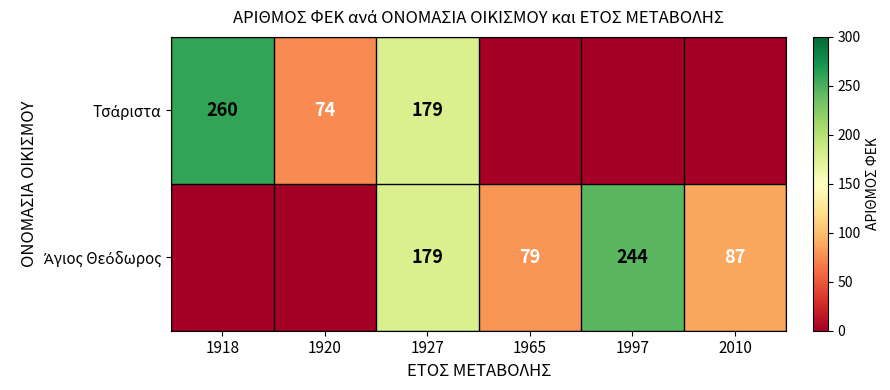

Rank the series by their maximum value, from lowest to highest.

Άγιος Θεόδωρος, Τσάριστα